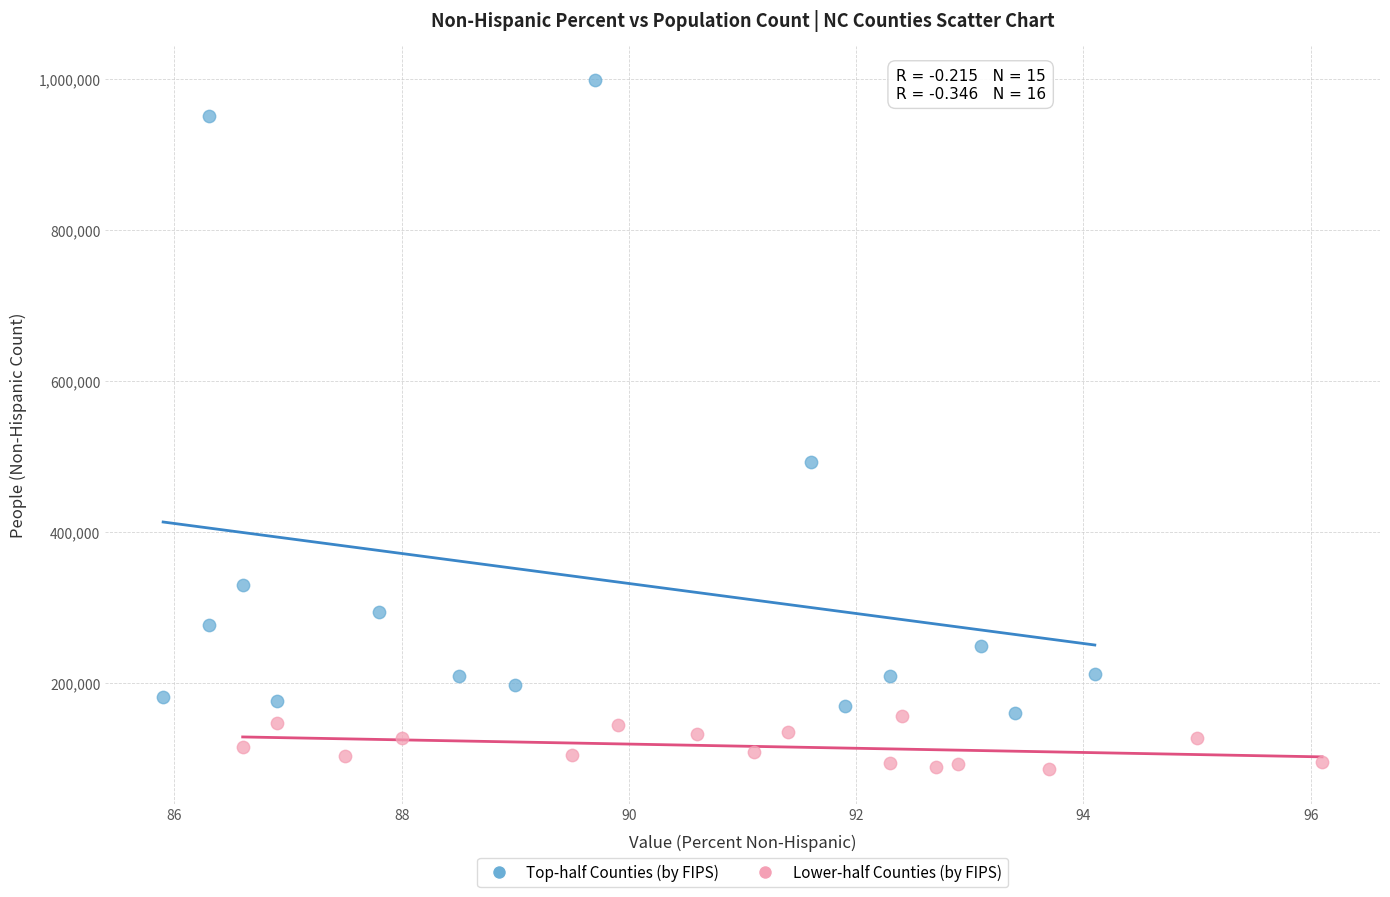

Which series reaches the maximum Y coordinate?

Top-half Counties (by FIPS)